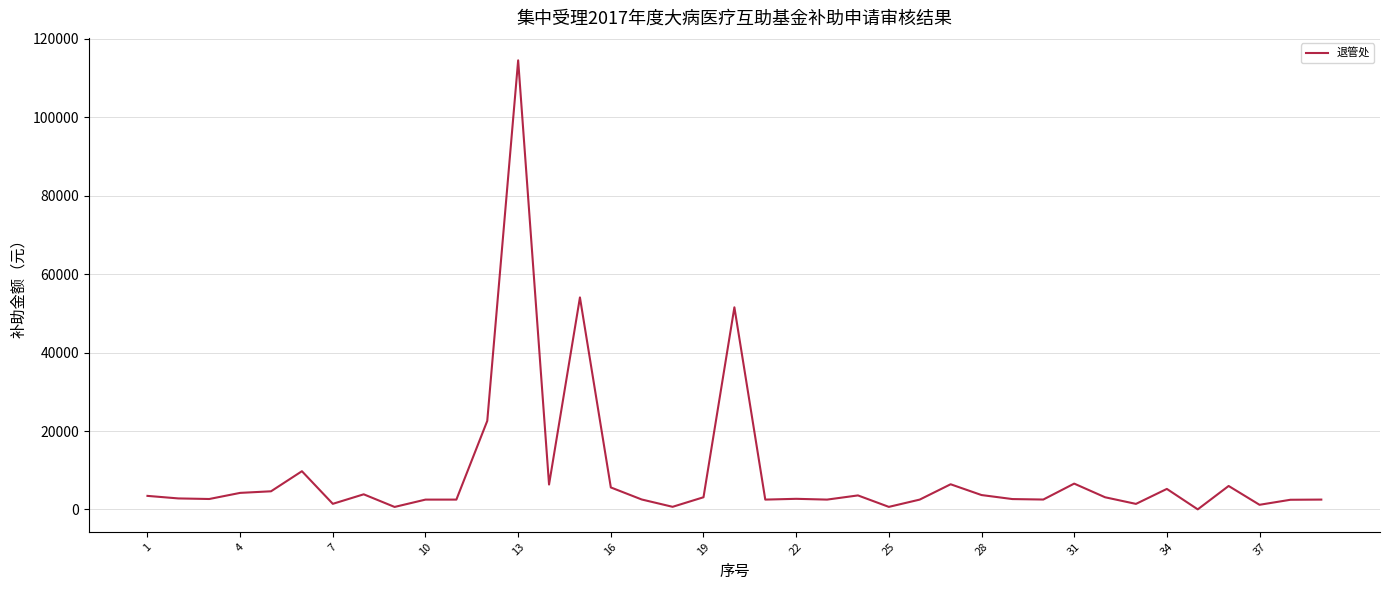

What is the maximum value shown in the chart?

114549